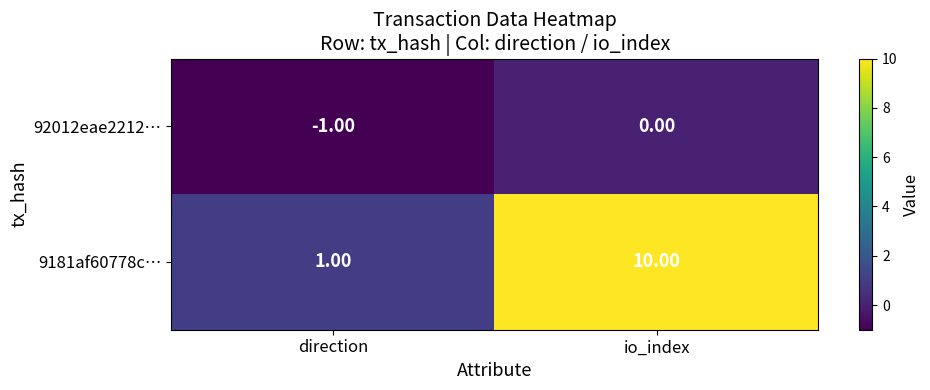

What is the difference between the 9181af60778c… values at direction and io_index?

9